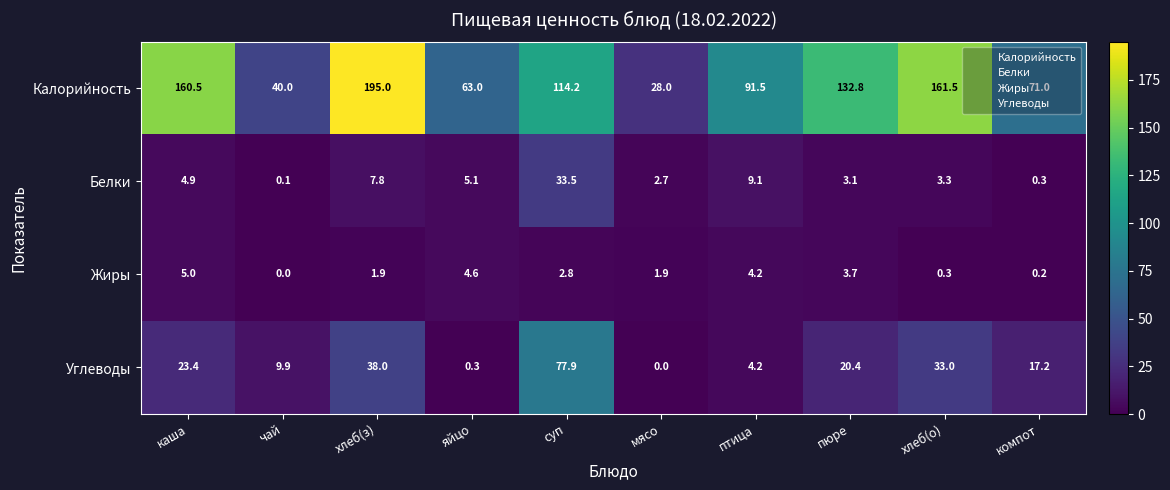

What is the sum of the Жиры values at суп and яйцо?

7.4